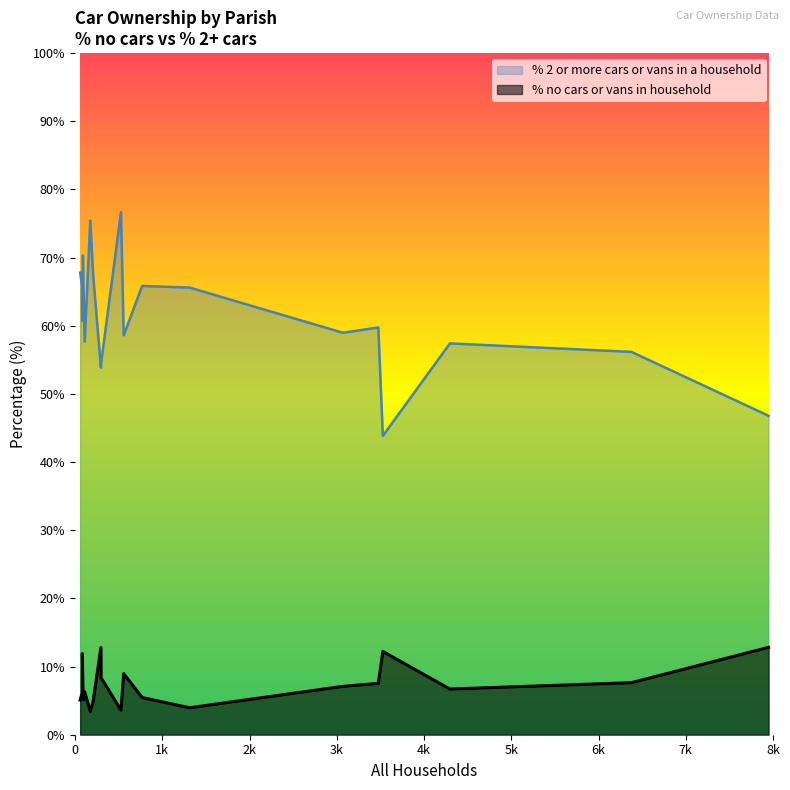

What is the difference between the maximum and minimum values in the % no cars or vans in household series?

9.4